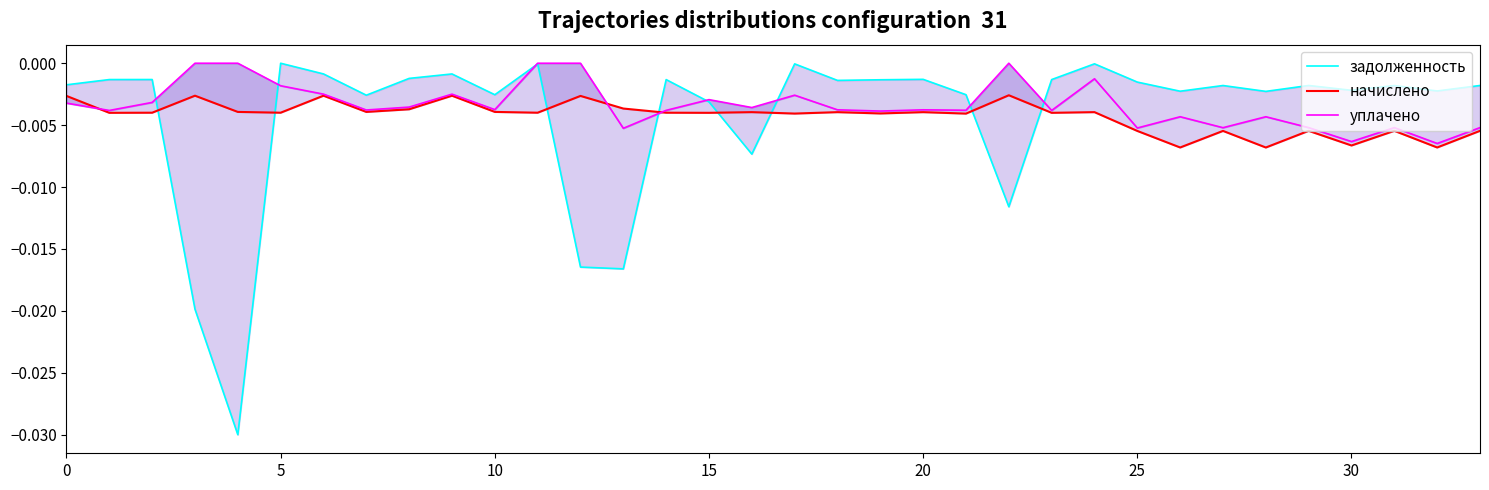

Between 24 and 28, which series saw the biggest shift?

уплачено